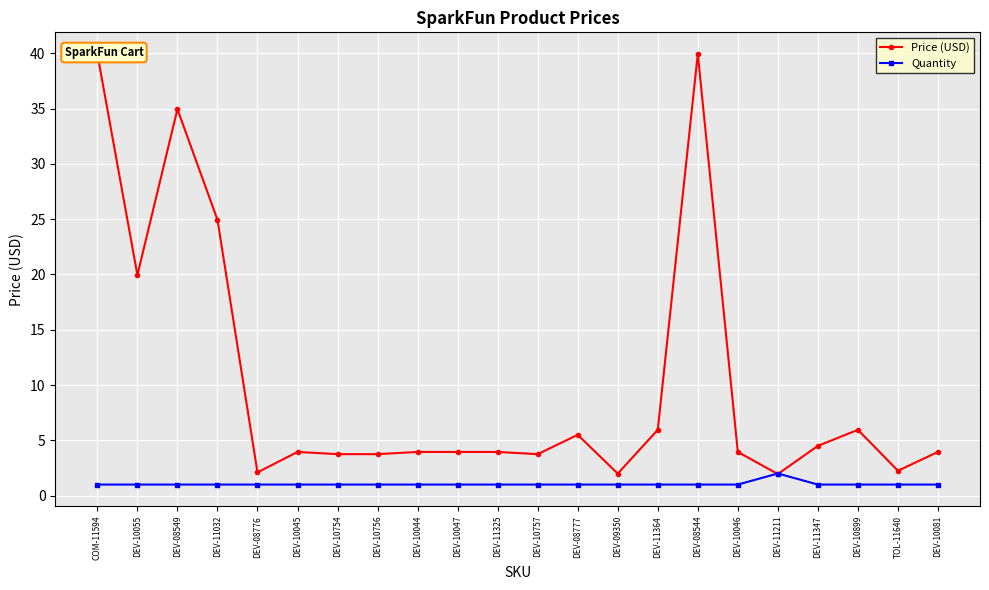

Which series changed the most between COM-11594 and DEV-10756?

Price (USD)